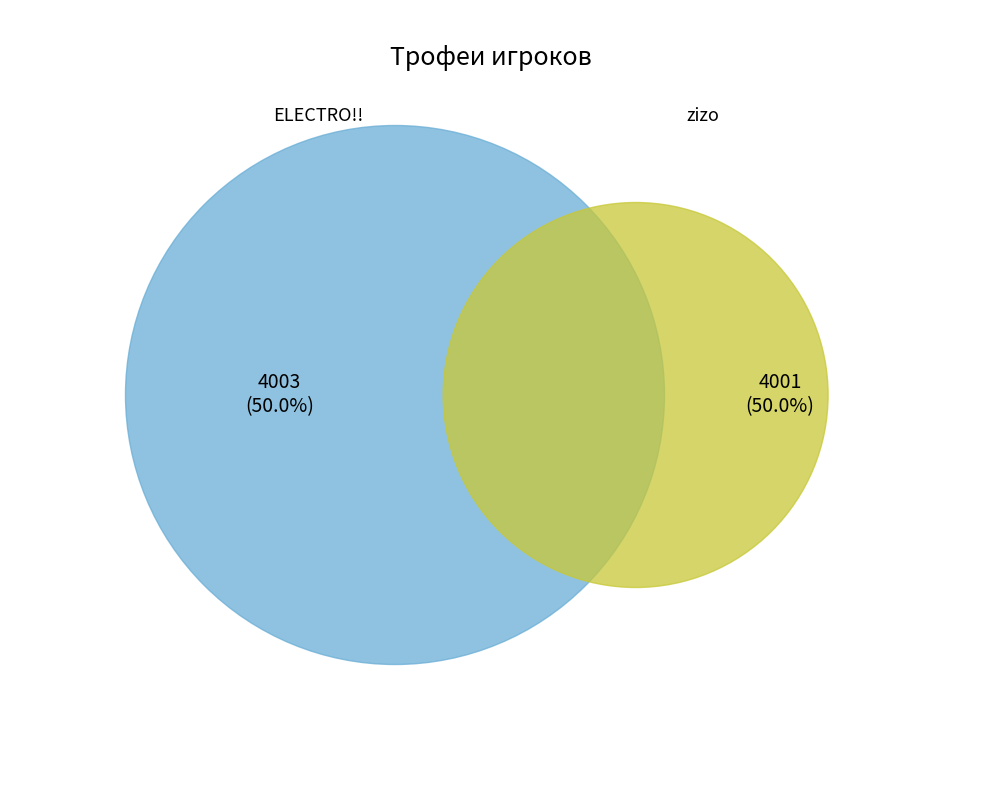

What percentage do zizo and ELECTRO!! together represent?

100.0%